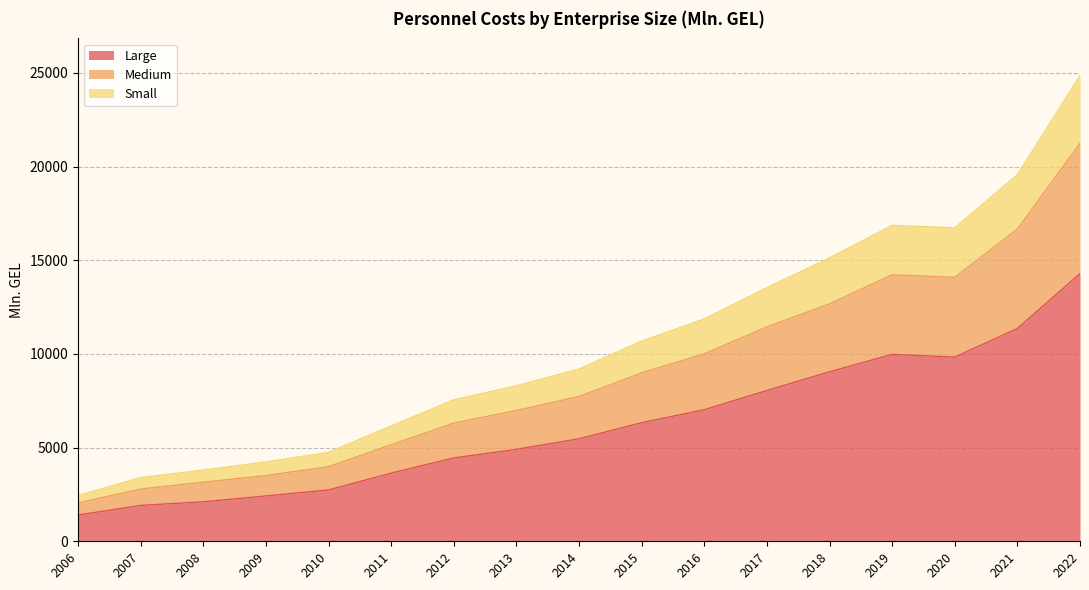

Where is the first local minimum for Small?

2020